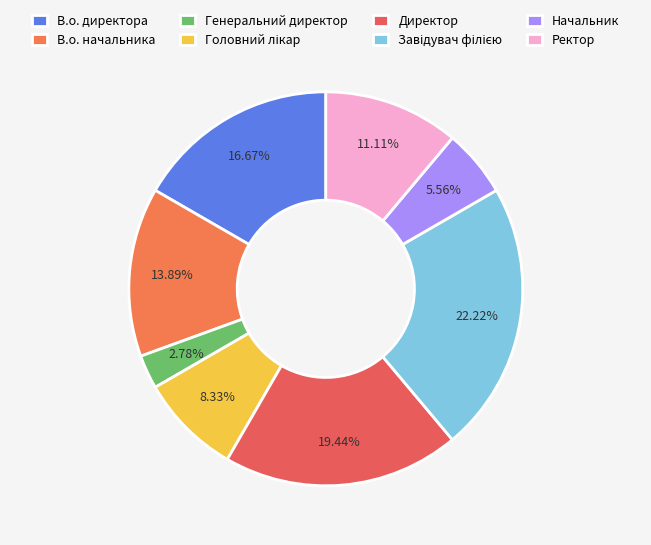

What is the ratio of the value at Ректор to the value at Директор?

0.6